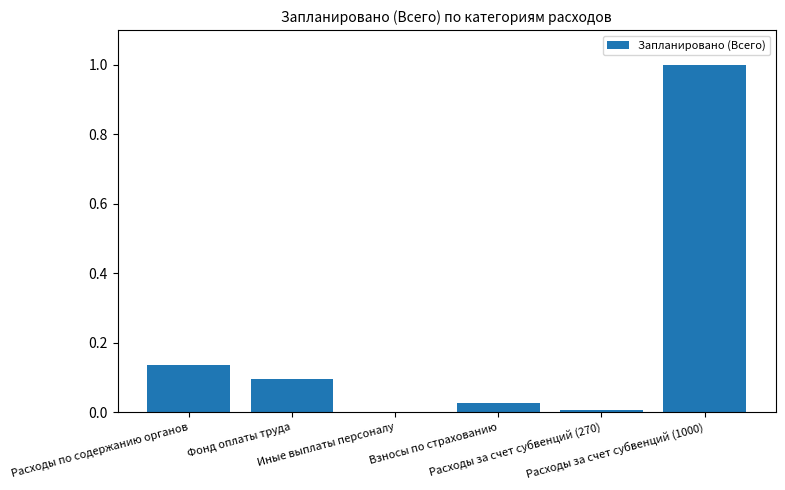

What is the sum of all values?

1.3